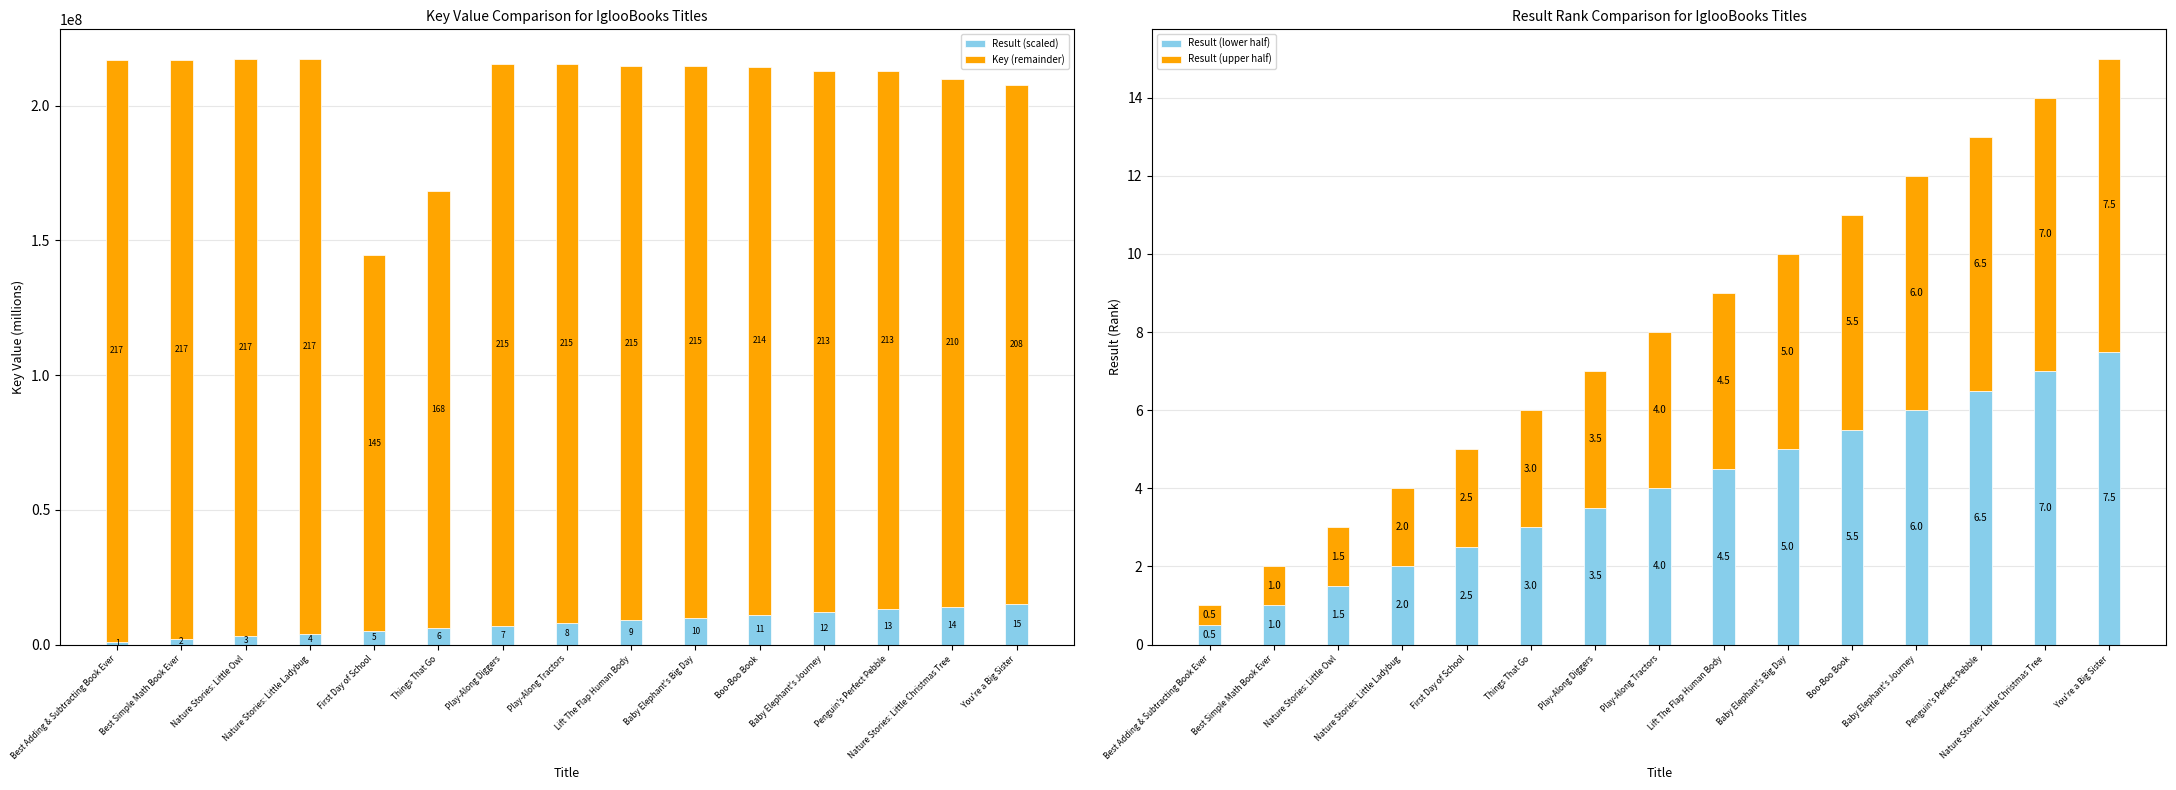

Is the value of Key (remainder) at Nature Stories: Little Owl greater than the value of Result (lower half) at Nature Stories: Little Ladybug?

Yes